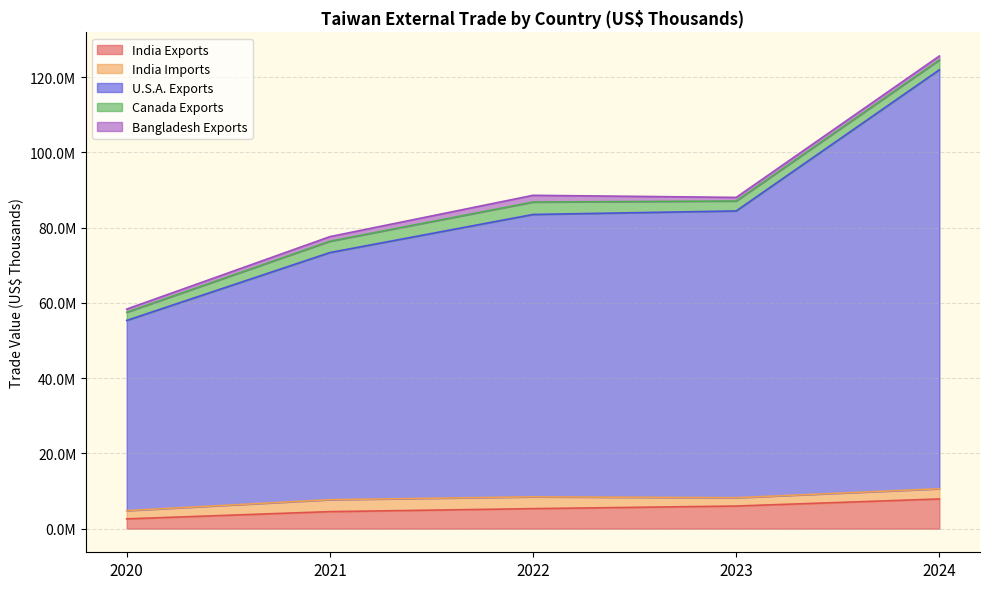

Which has a higher value, 2020 or 2024?

2024